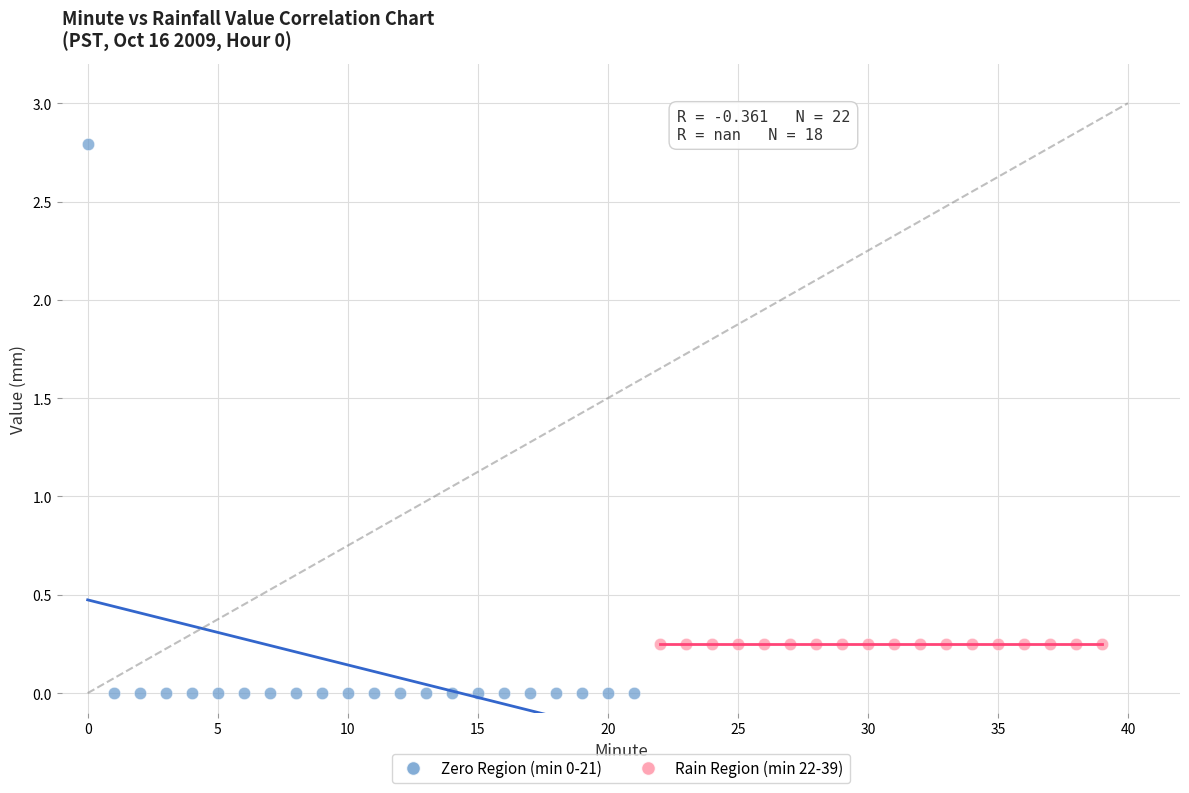

Which series contains the lowest Y value?

Zero Region (min 0-21)